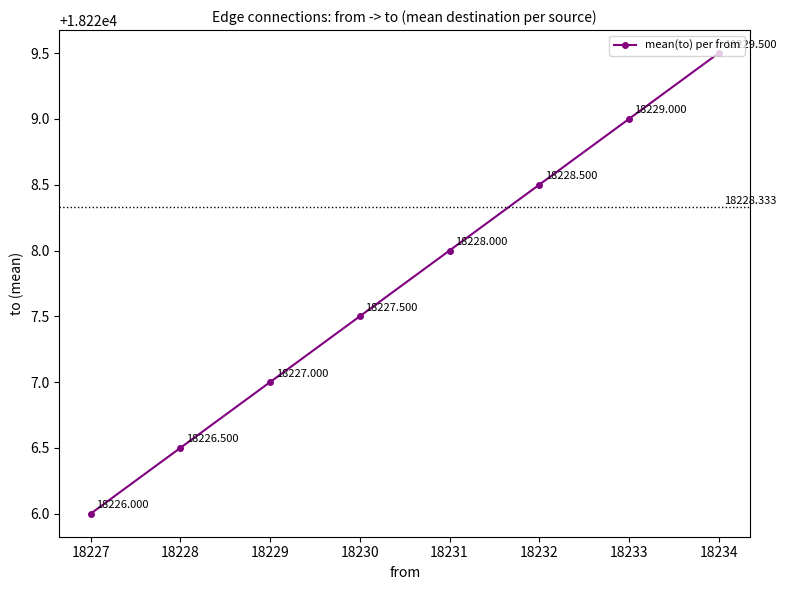

At which category does the chart reach its minimum across all series?

18227